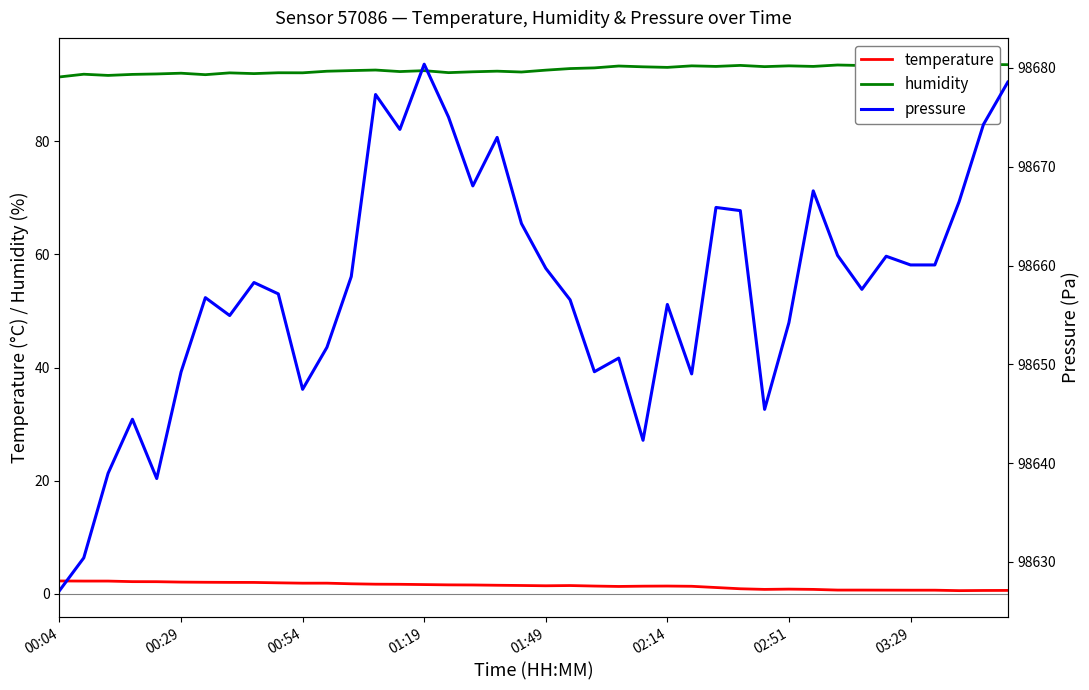

Is it true that temperature equals 1.7 at 01:19?

True